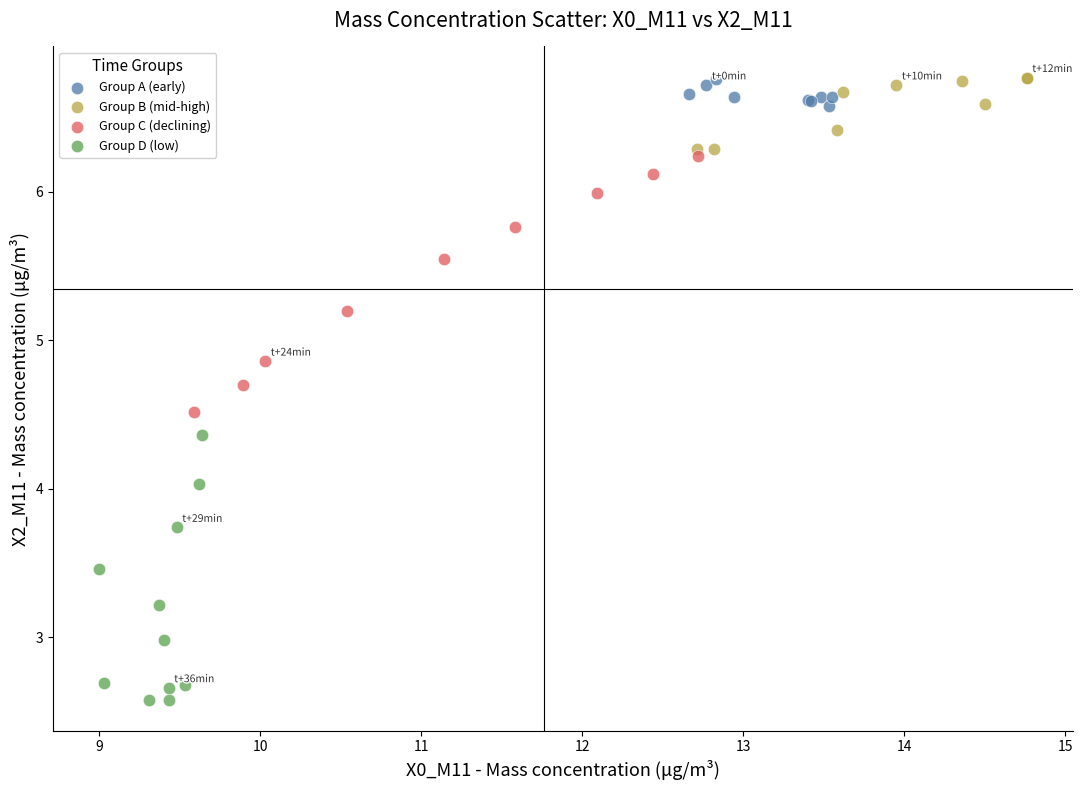

What are all the series names shown in the legend?

Group A (early), Group B (mid-high), Group C (declining), Group D (low)